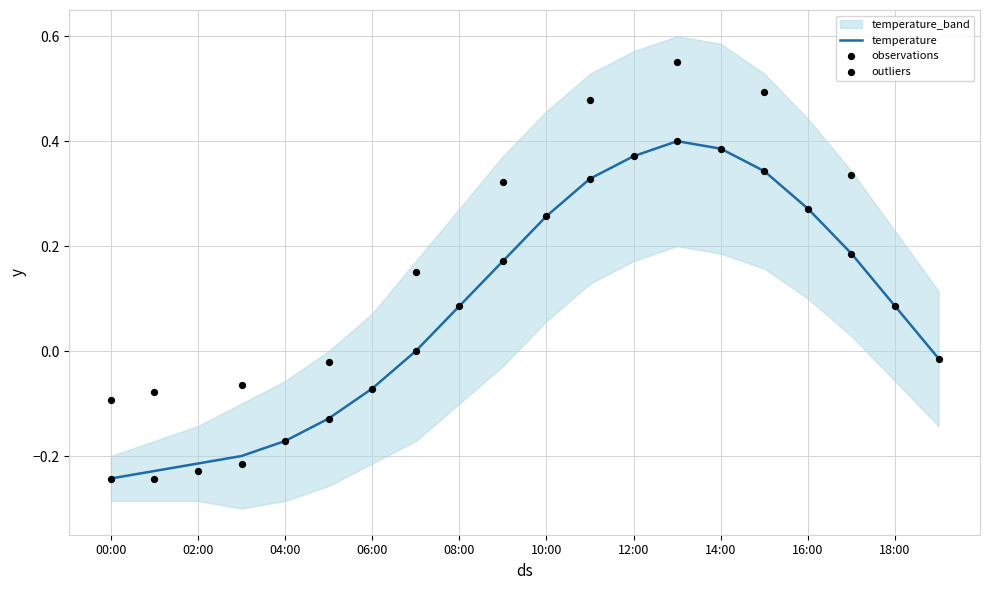

At which category is the sum across all series the highest?

13:00